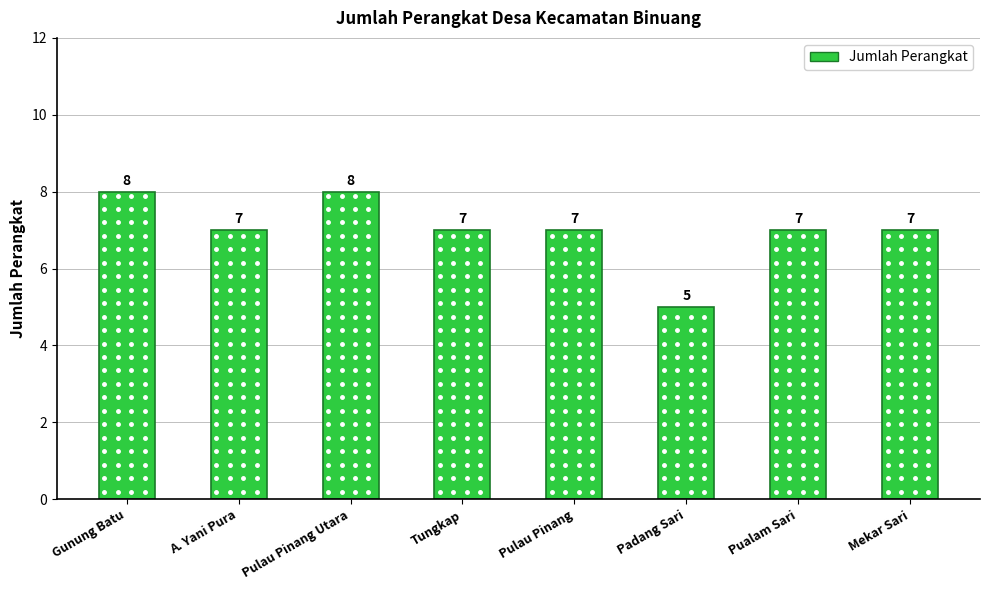

What is the sum of all values?

56